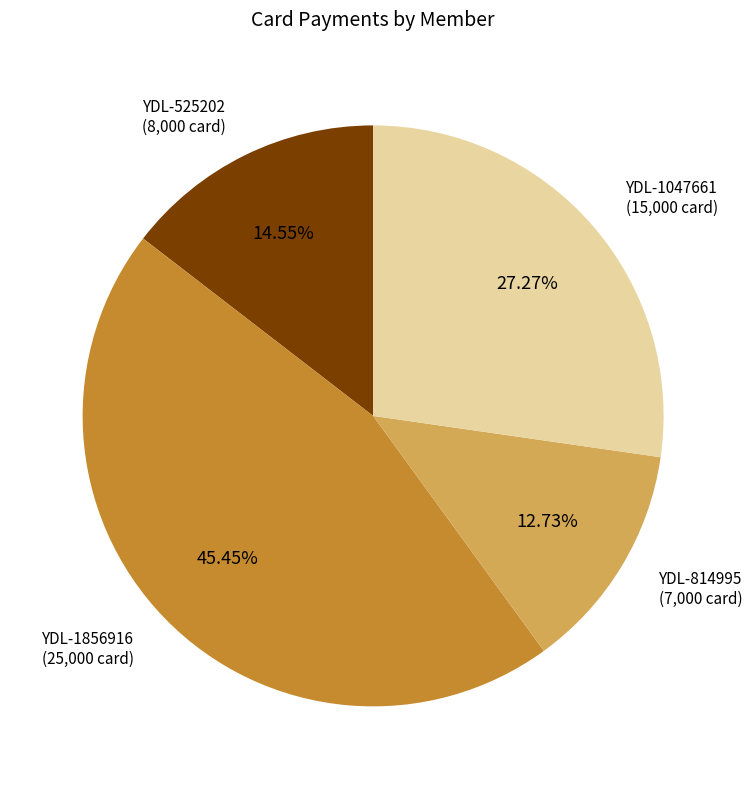

Is there any slice that represents more than half of the pie?

No